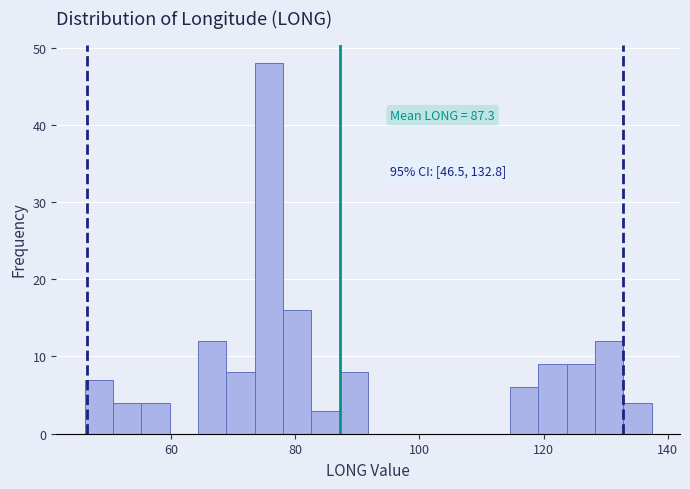

Around what value on the x-axis is the tallest bar? Give the approximate position of its centre, as read against the axis.

76